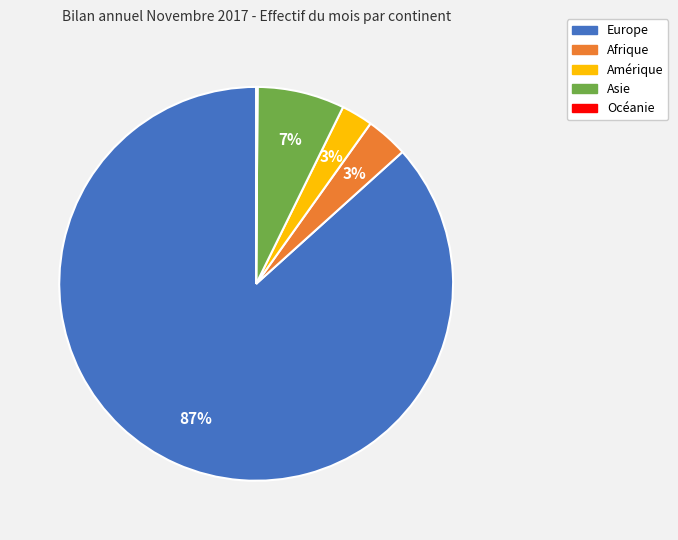

Which has a higher value, Asie or Europe?

Europe